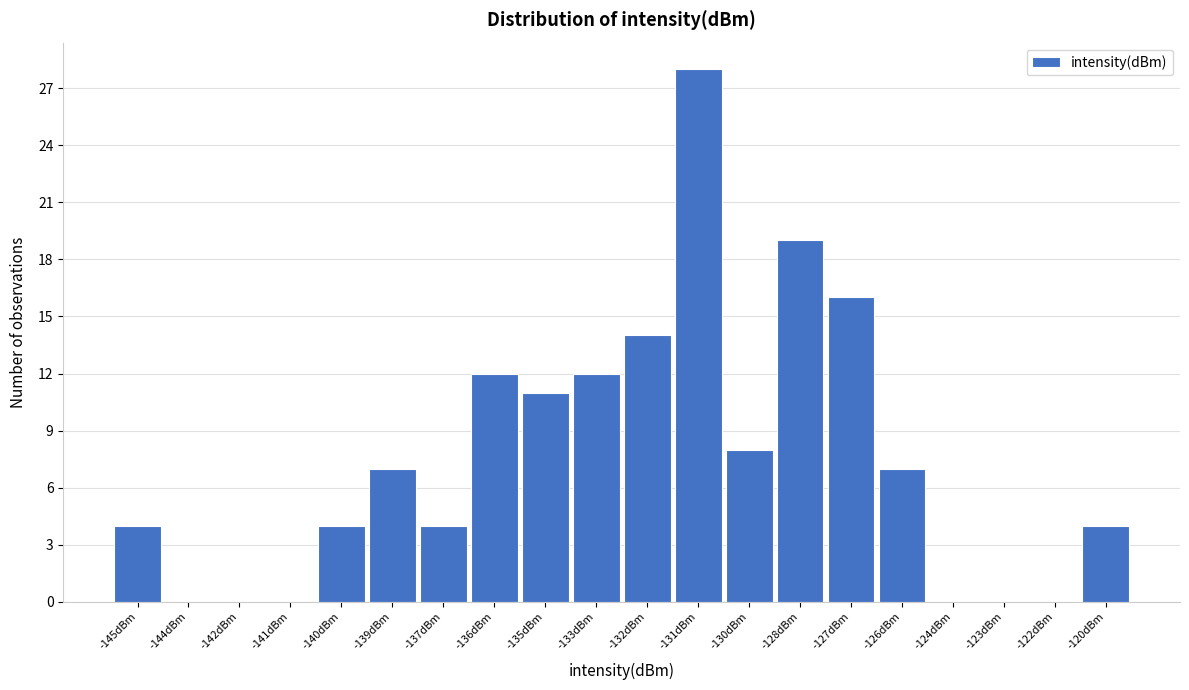

Reading left to right, extract all data points from this chart.

-145dBm=4	-144dBm=0	-142dBm=0	-141dBm=0	-140dBm=4	-139dBm=7	-137dBm=4	-136dBm=12	-135dBm=11	-133dBm=12	-132dBm=14	-131dBm=28	-130dBm=8	-128dBm=19	-127dBm=16	-126dBm=7	-124dBm=0	-123dBm=0	-122dBm=0	-120dBm=4